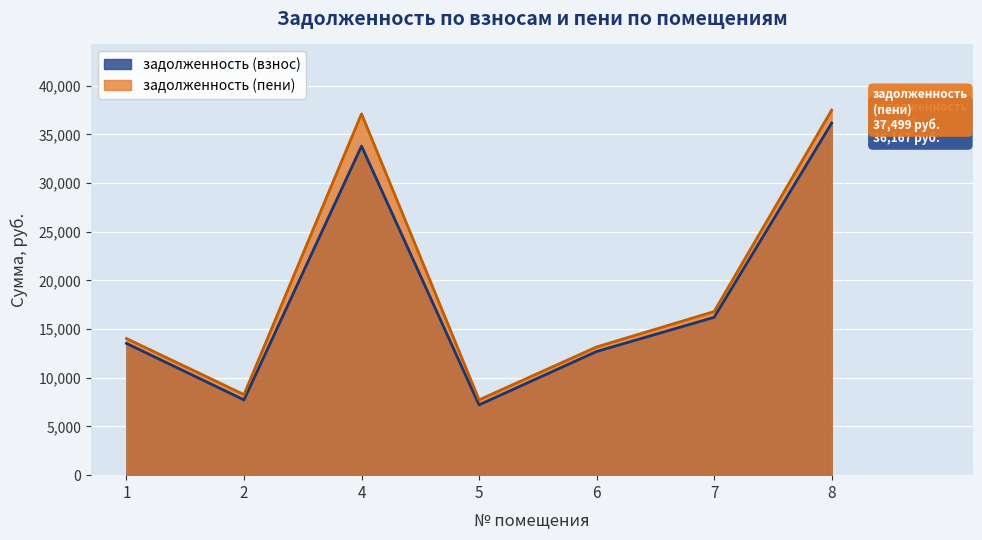

Read the задолженность (пени) value at 8.

37499.4